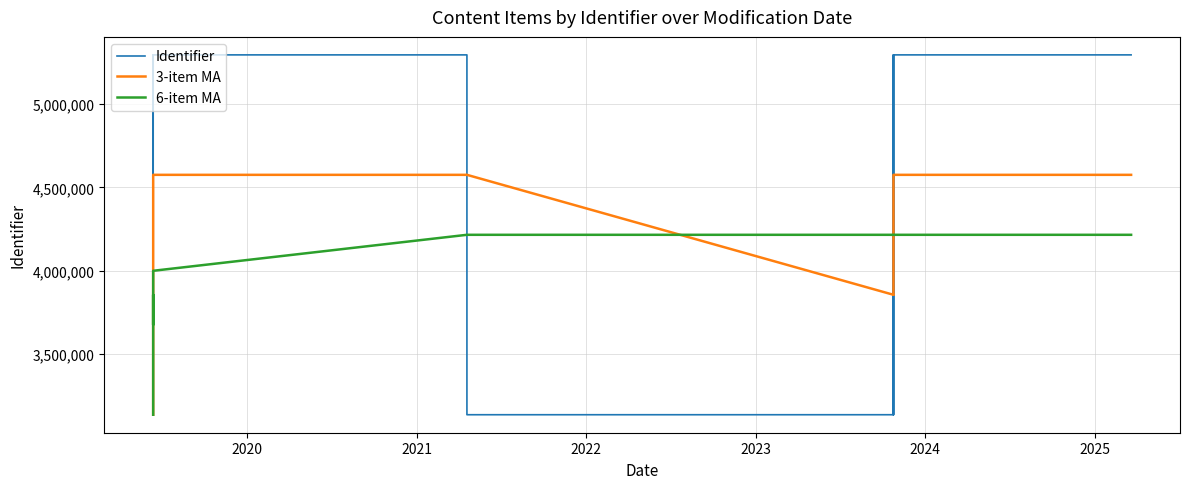

What is the greatest value displayed?

5296188.0